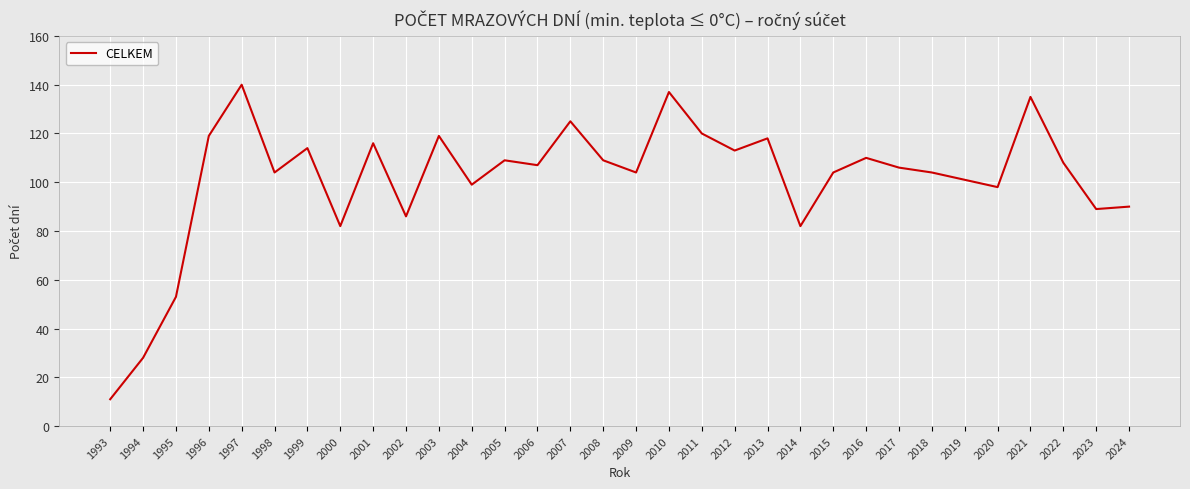

What is the minimum value shown in the chart?

11